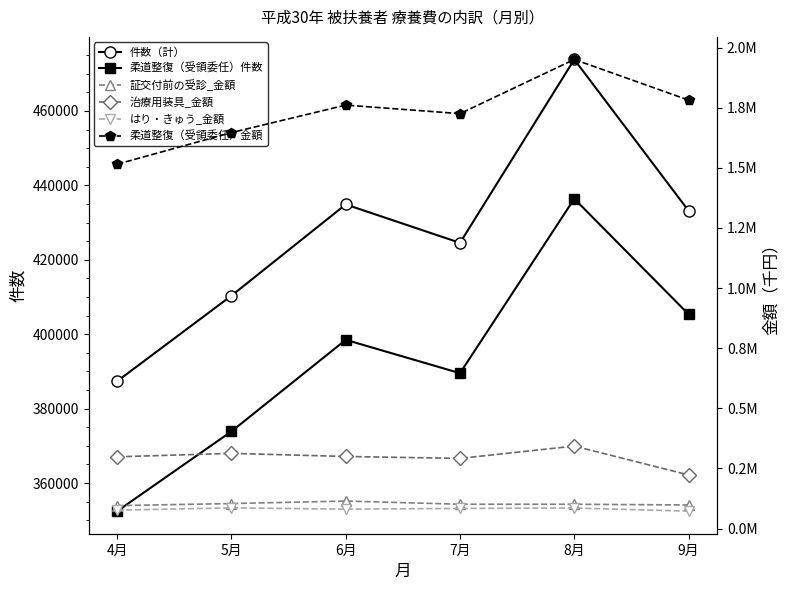

What is the label of the 3rd point from the right?

7月